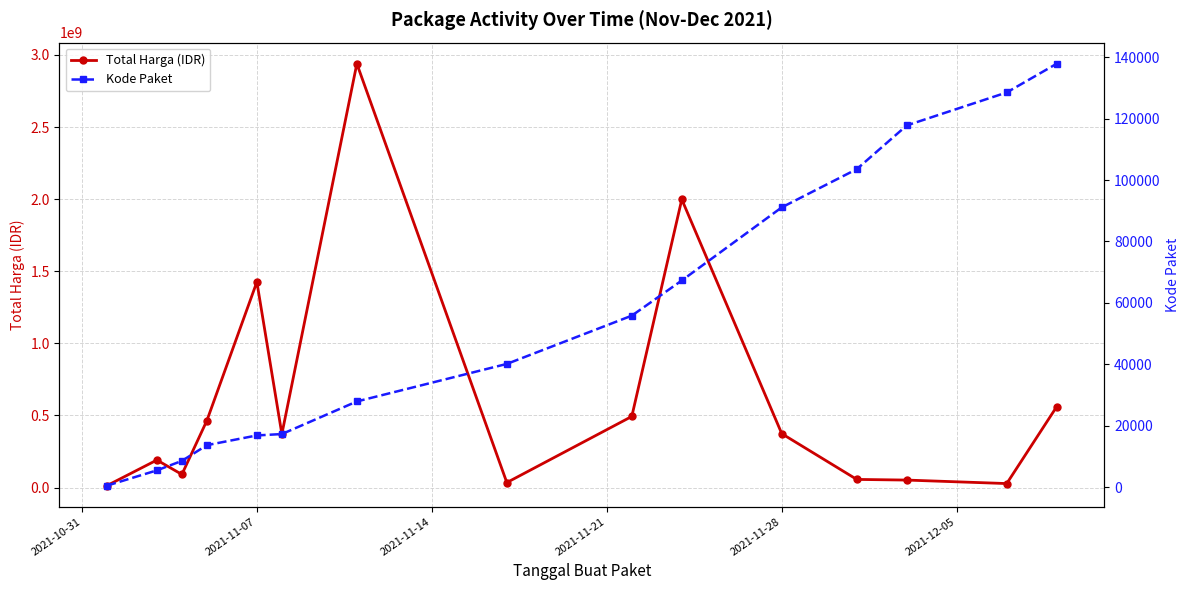

True or false: Total Harga (IDR) has more than 1 interior local peaks.

True